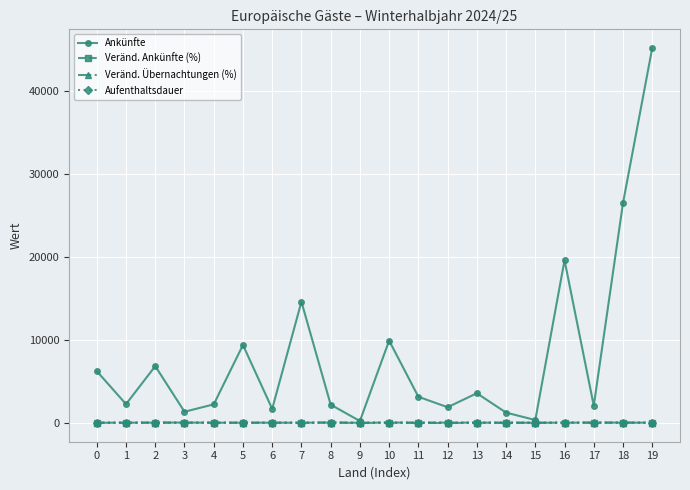

True or false: Aufenthaltsdauer has more than 2 interior local peaks.

True